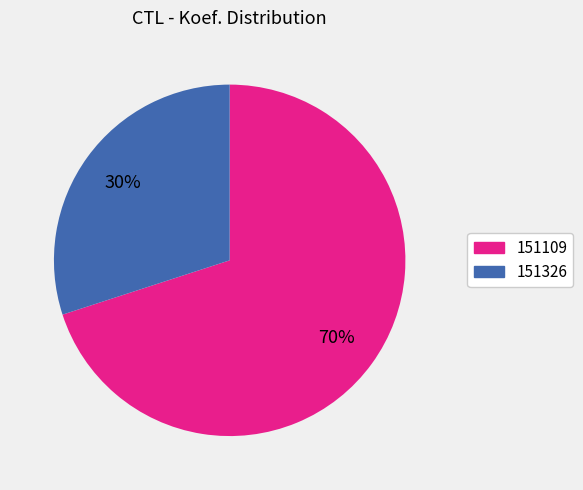

What is the ratio of the value at 151326 to the value at 151109?

0.4